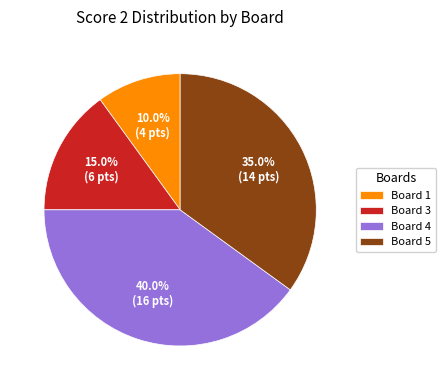

Between Board 4 and Board 5, which is larger?

Board 4